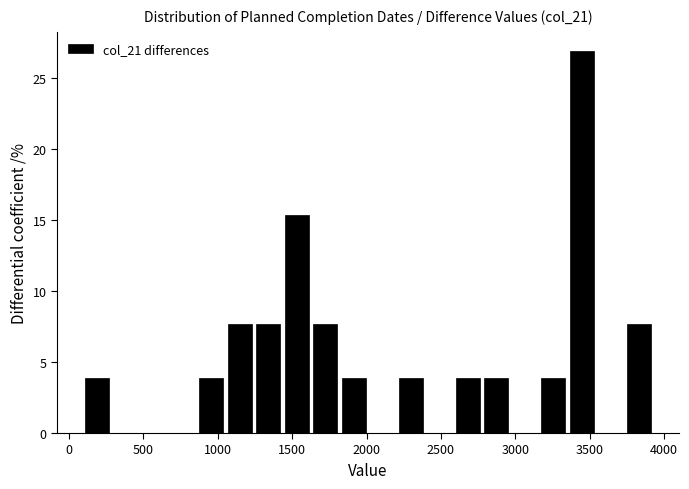

Read against the x-axis, roughly where is the centre of the tallest bar?

3450